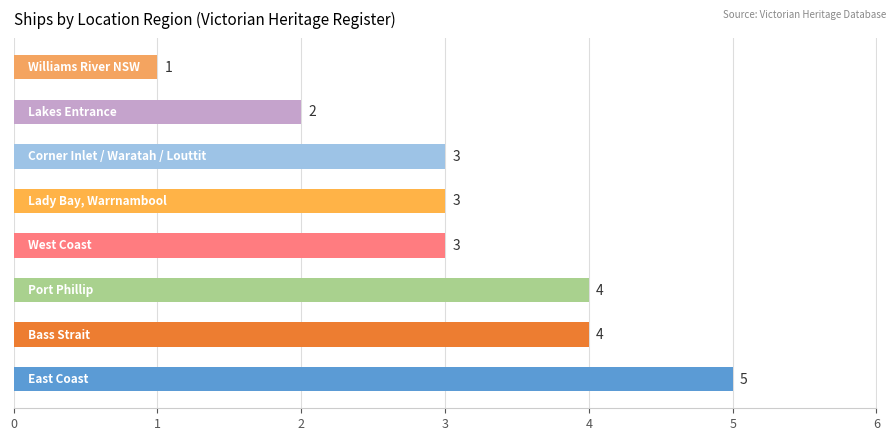

How many values are between 3 and 4?

5